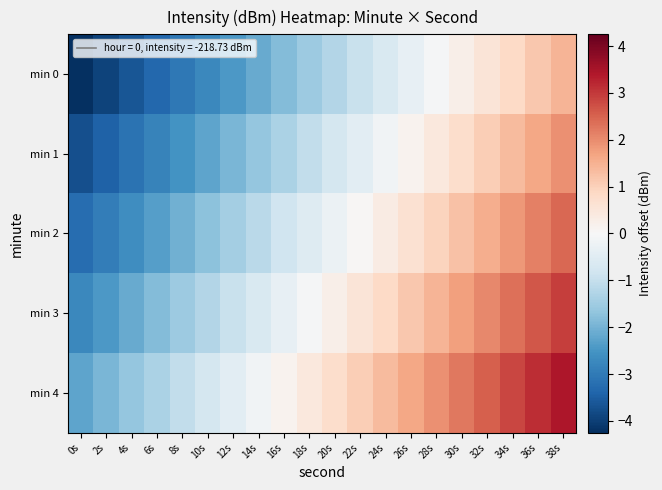

At which category does the chart reach its peak across all series?

38s